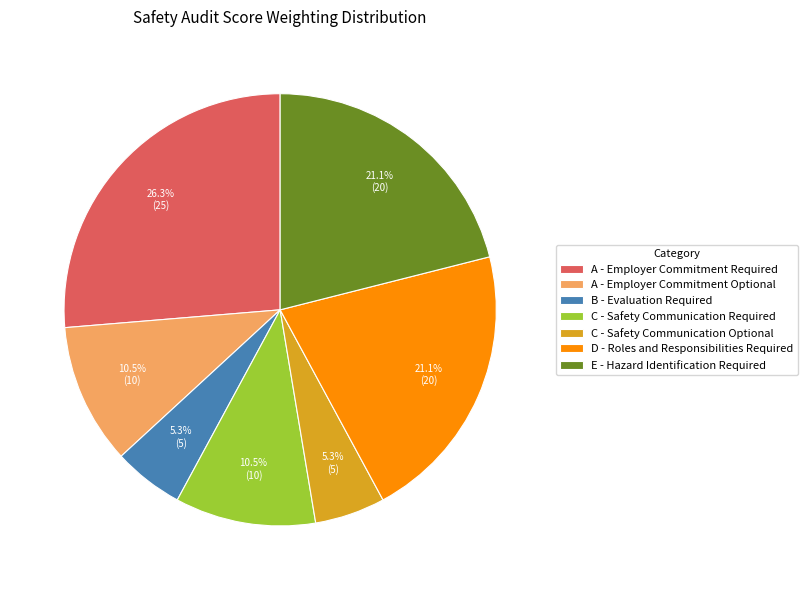

Is C - Safety Communication Optional the majority of the pie?

No